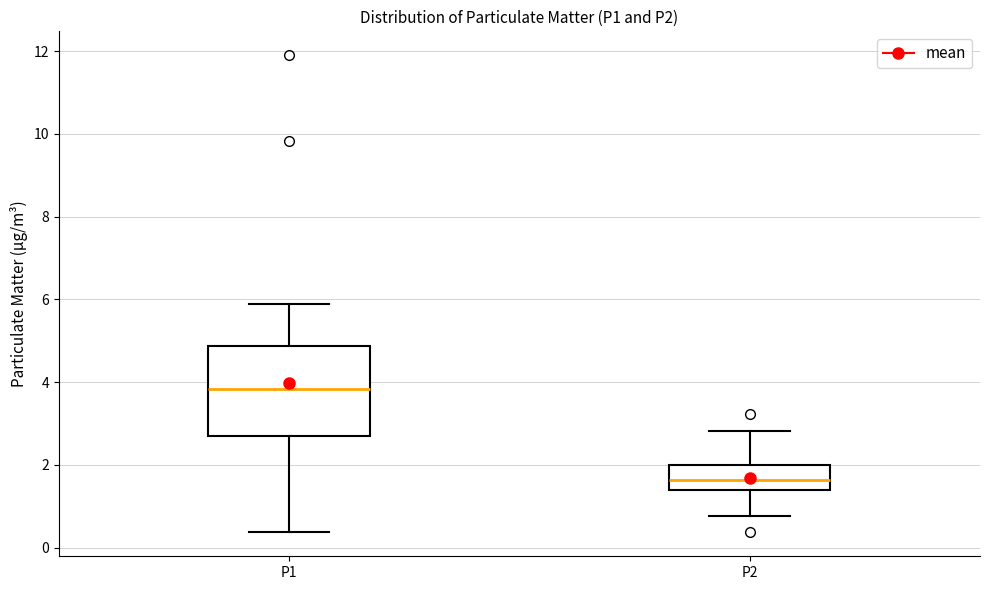

Where is the upper edge of the box for P2 on the y-axis? The values are not printed on the chart, so give them approximately, as read against the axis.

2.0